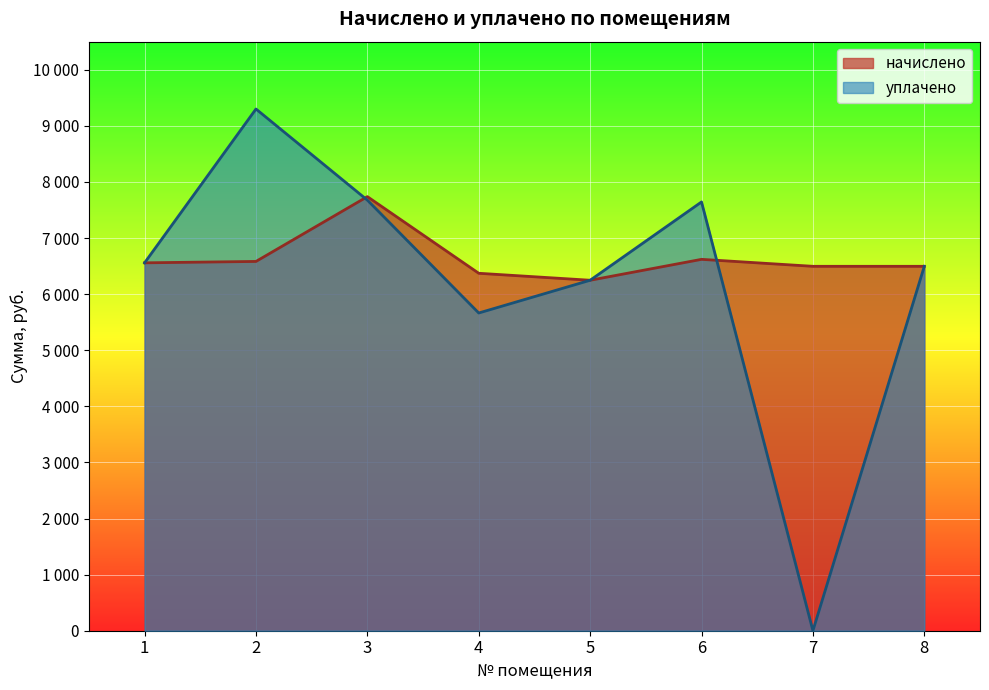

What is the value of the уплачено point at the 1st from the left?

6557.8